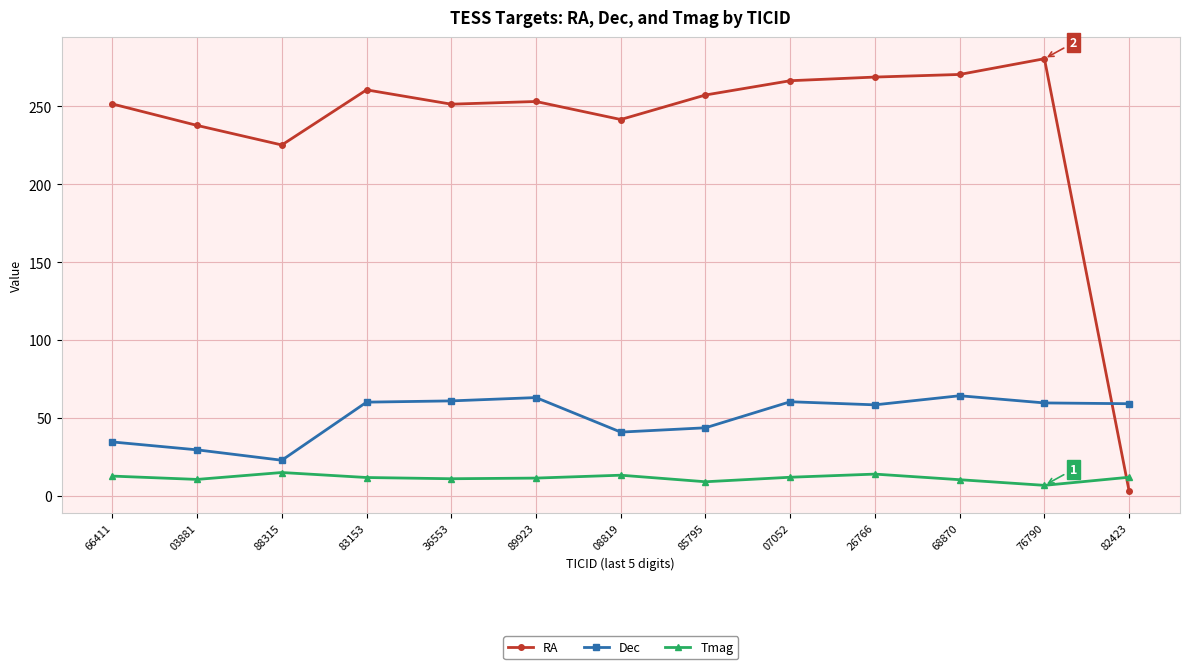

At which category does the chart reach its peak across all series?

76790